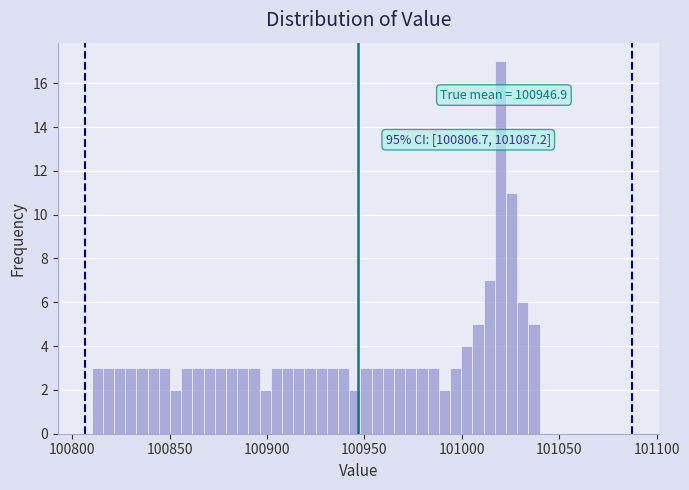

Around what value on the x-axis is the tallest bar? Give the approximate position of its centre, as read against the axis.

101020